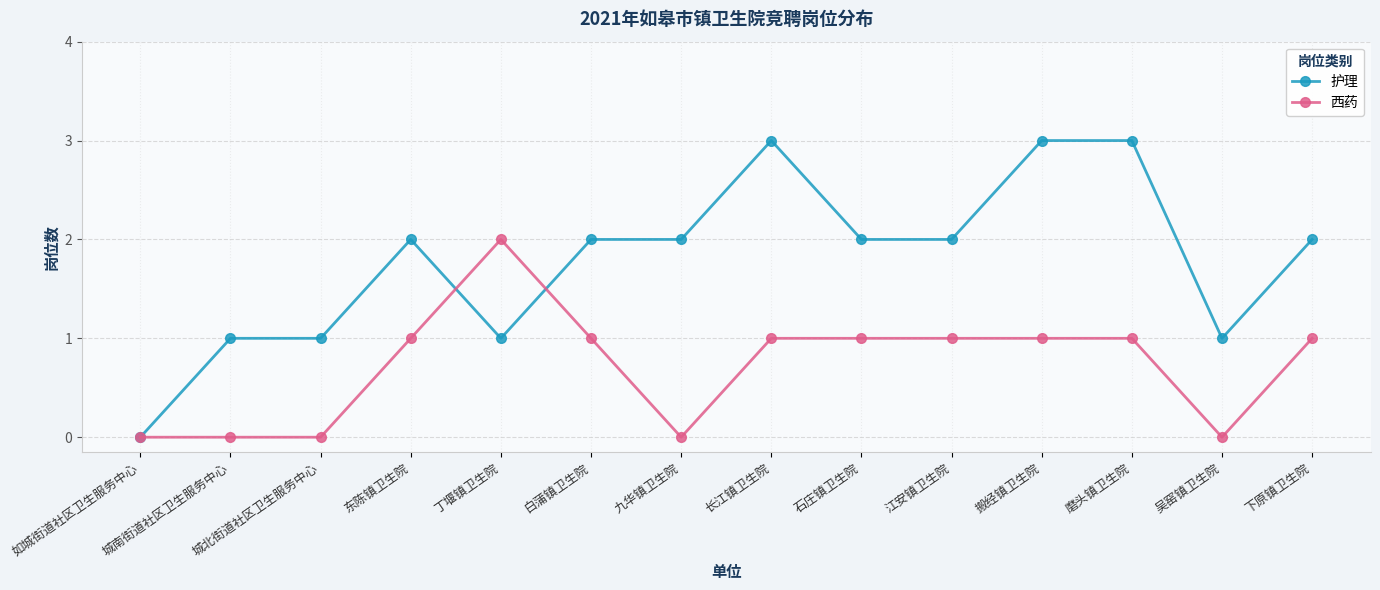

How many categories are shown in the chart?

14